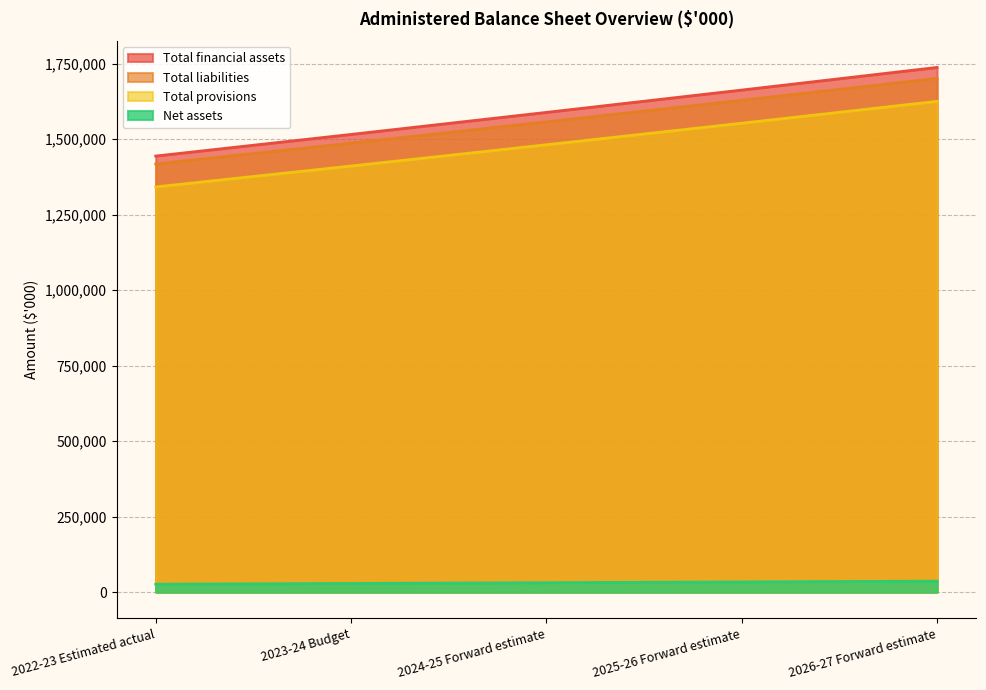

True or false: Total provisions and Net assets cross at least once.

False